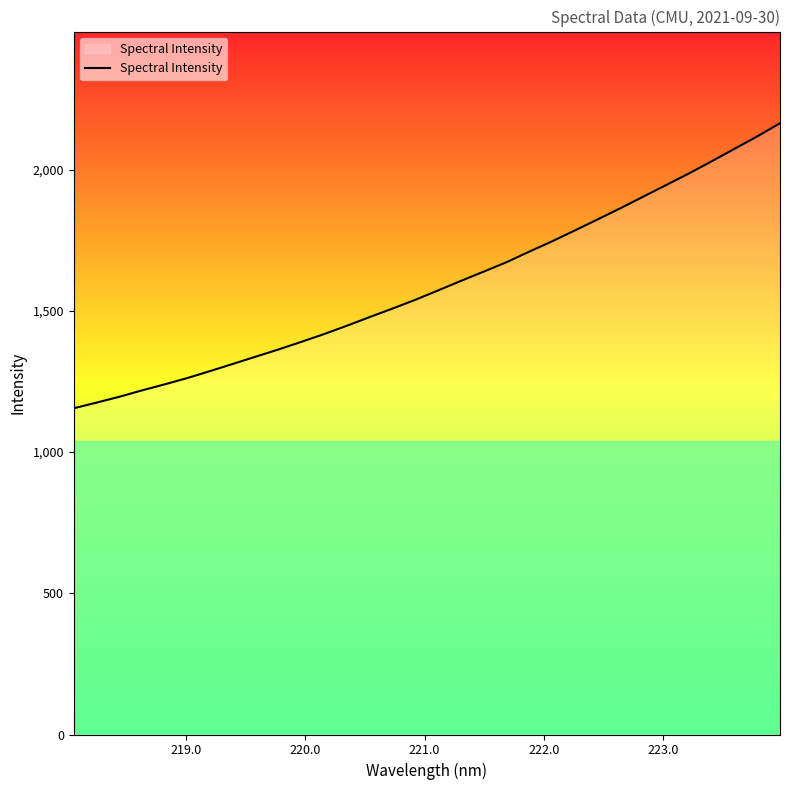

What is the difference between the maximum and minimum values?

1009.4